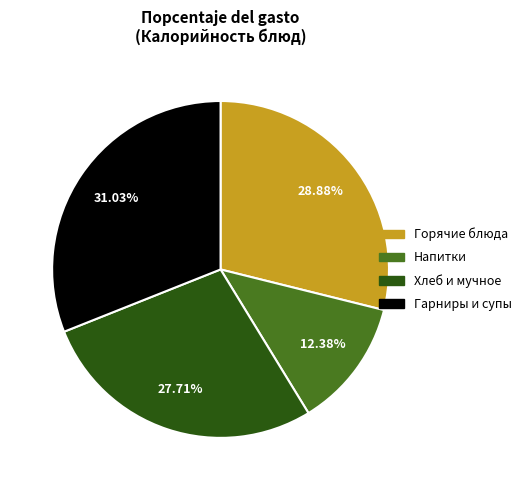

To the nearest percent, what is the average slice percentage?

25%